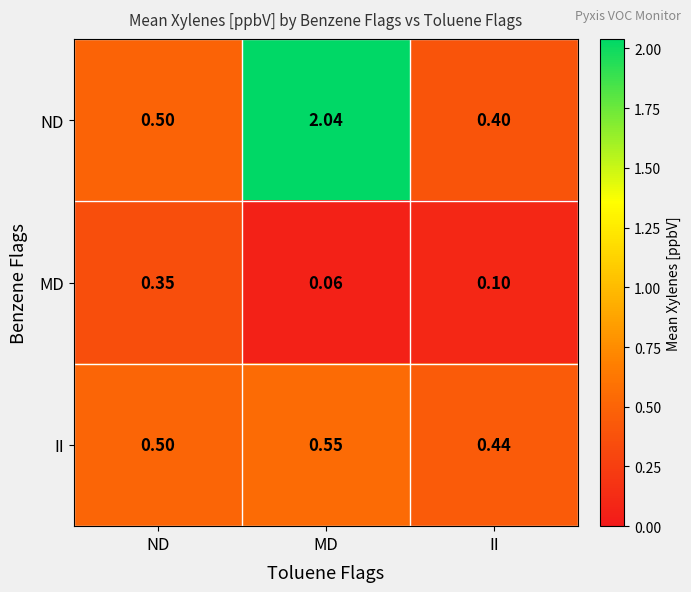

Which series has the largest total across all categories?

ND